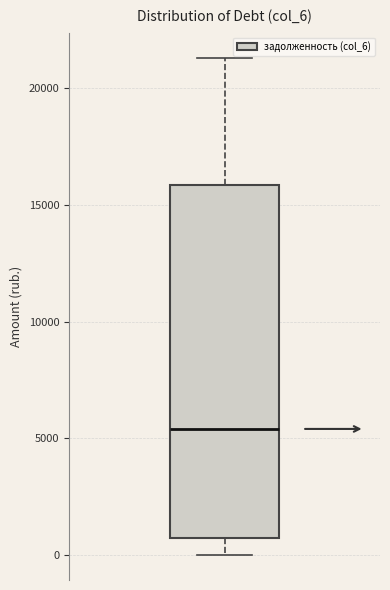

Where does the median line of the box sit on the y-axis? The values are not printed on the chart, so give them approximately, as read against the axis.

5500